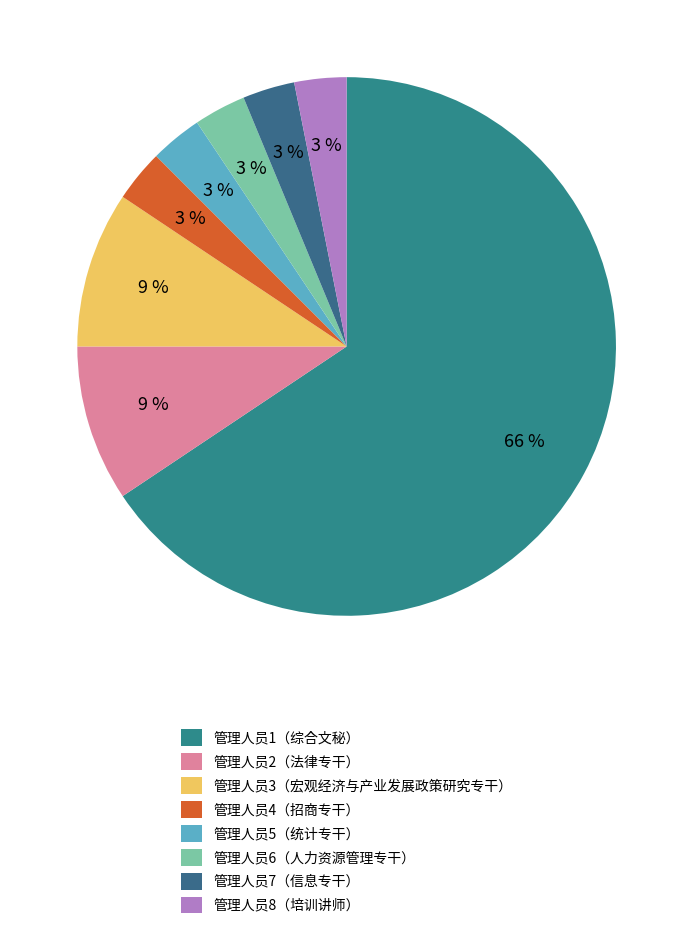

What percentage is the 管理人员2（法律专干） slice, to the nearest percent?

9%